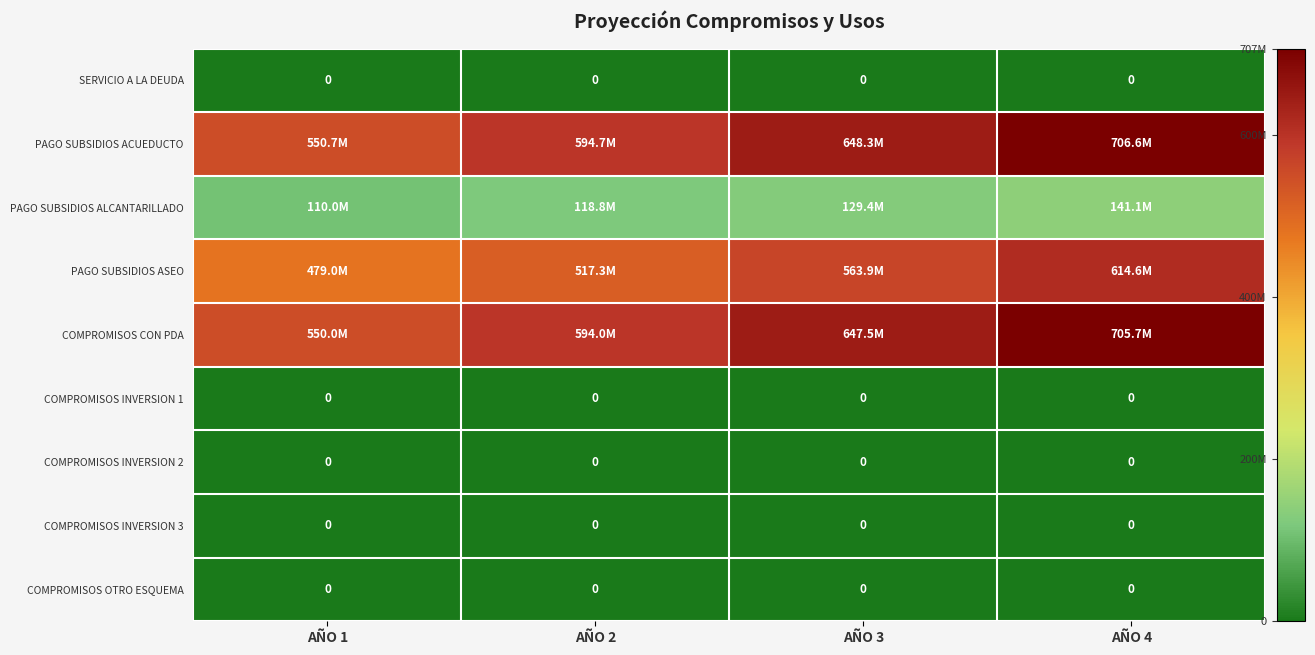

What is the greatest value displayed?

706596795